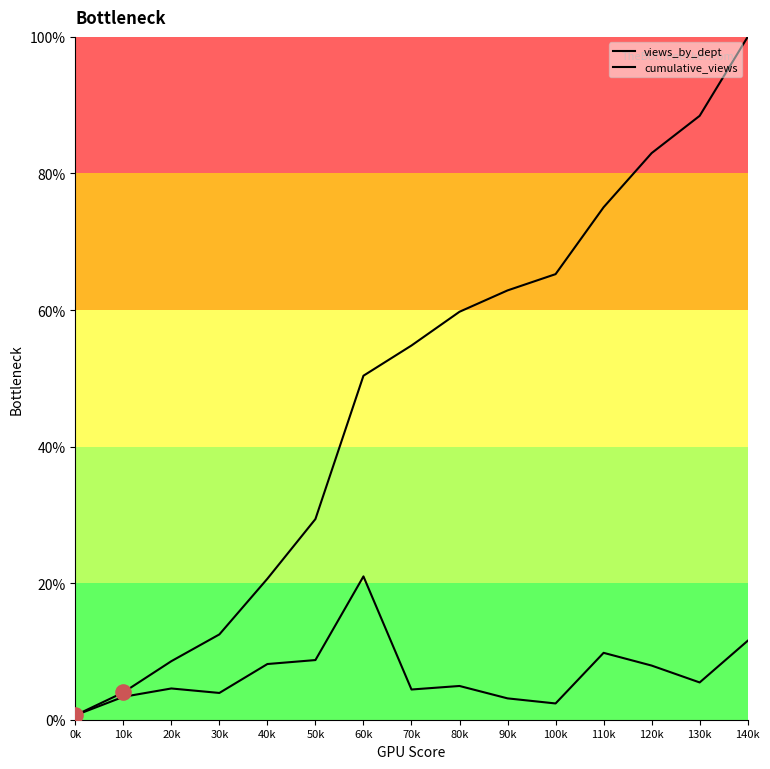

Which series has the largest total across all categories?

cumulative_views